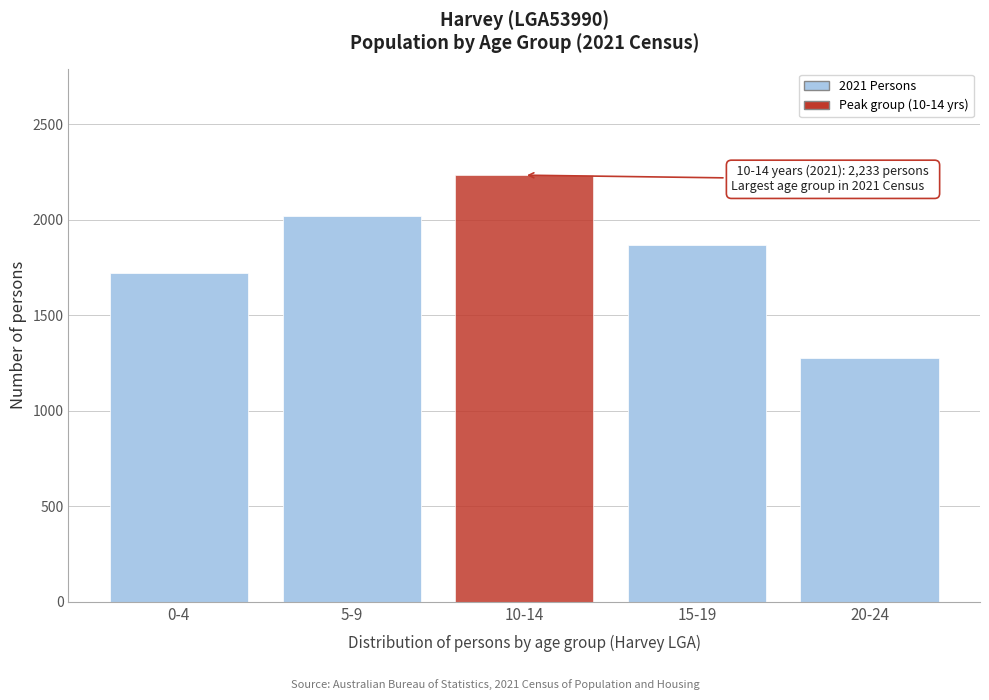

Reading left to right, extract all data points from this chart.

0-4=1723	5-9=2018	10-14=2233	15-19=1869	20-24=1277